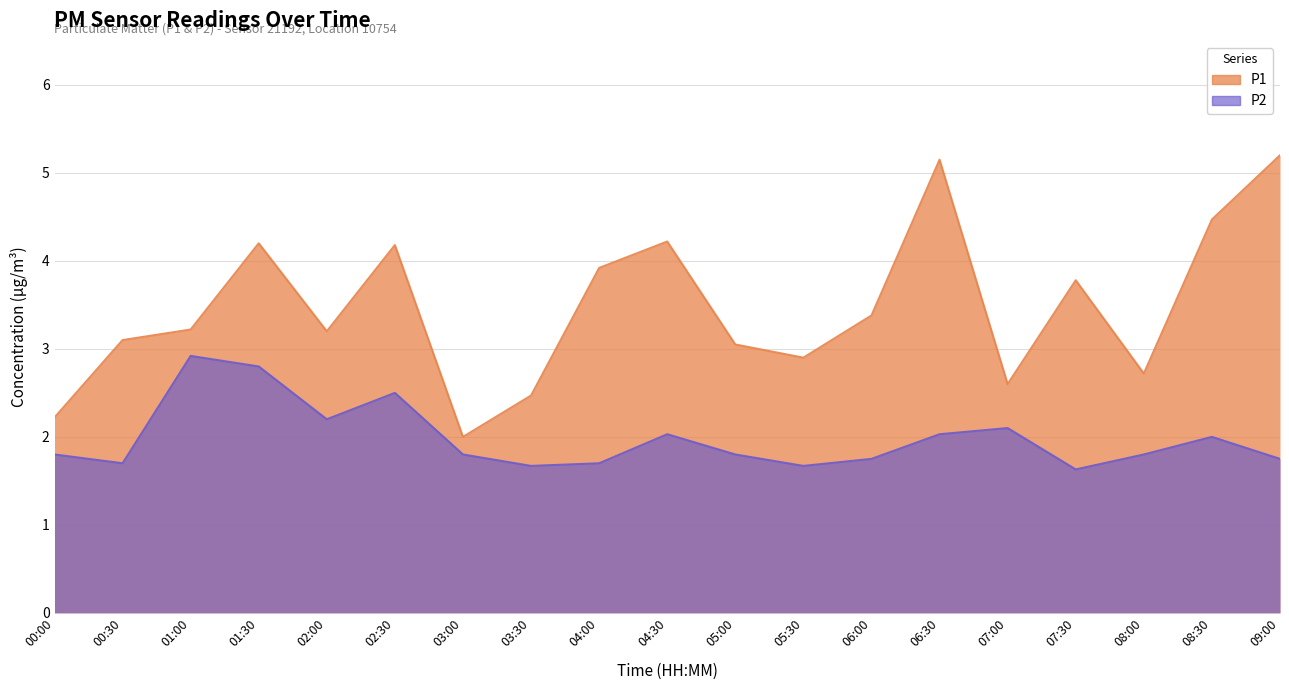

What is the label of the 10th point from the right?

04:30